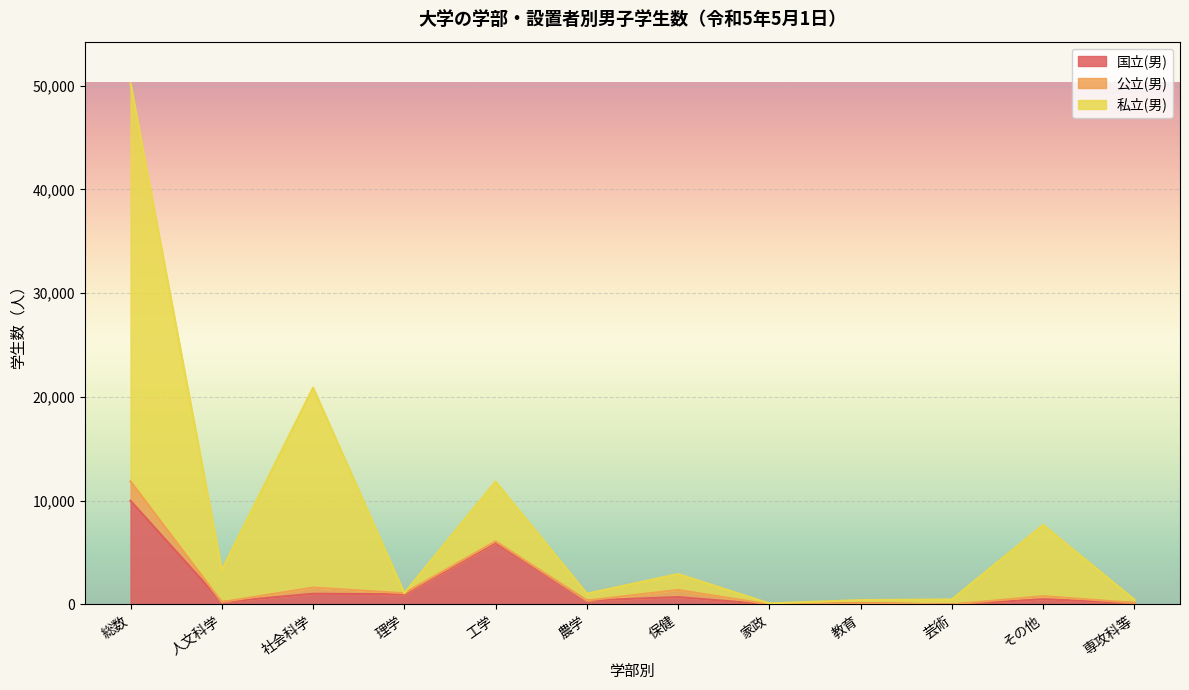

At which category is the sum across all series the highest?

総数